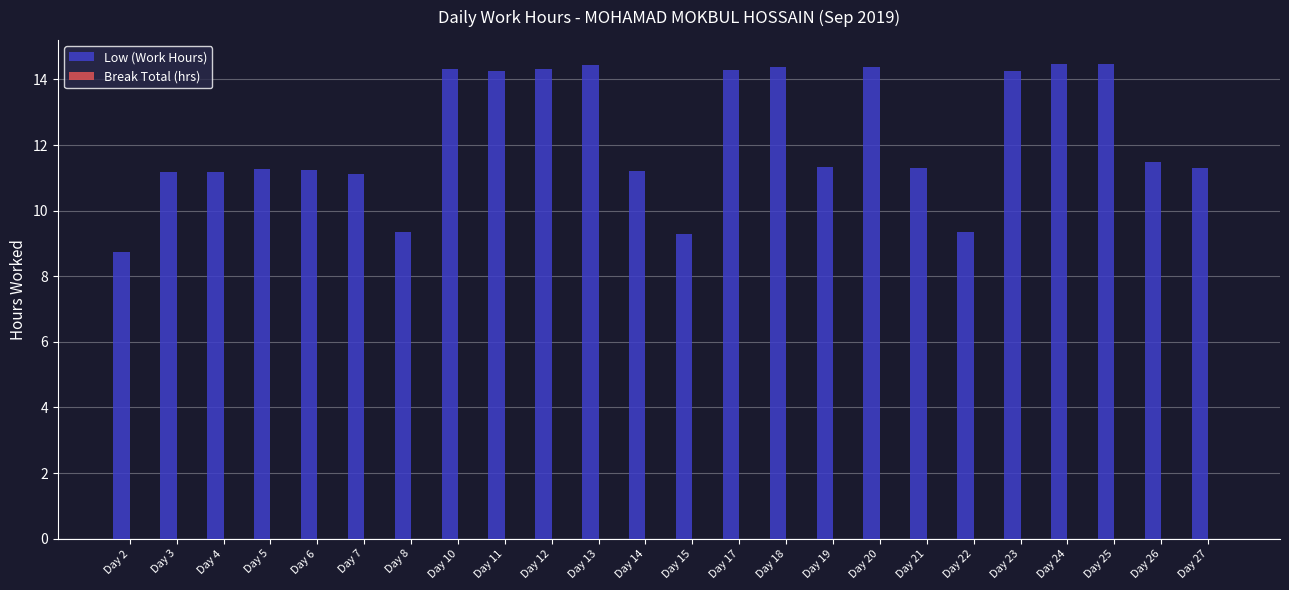

Which has a higher value, Day 12 or Day 22?

Day 12